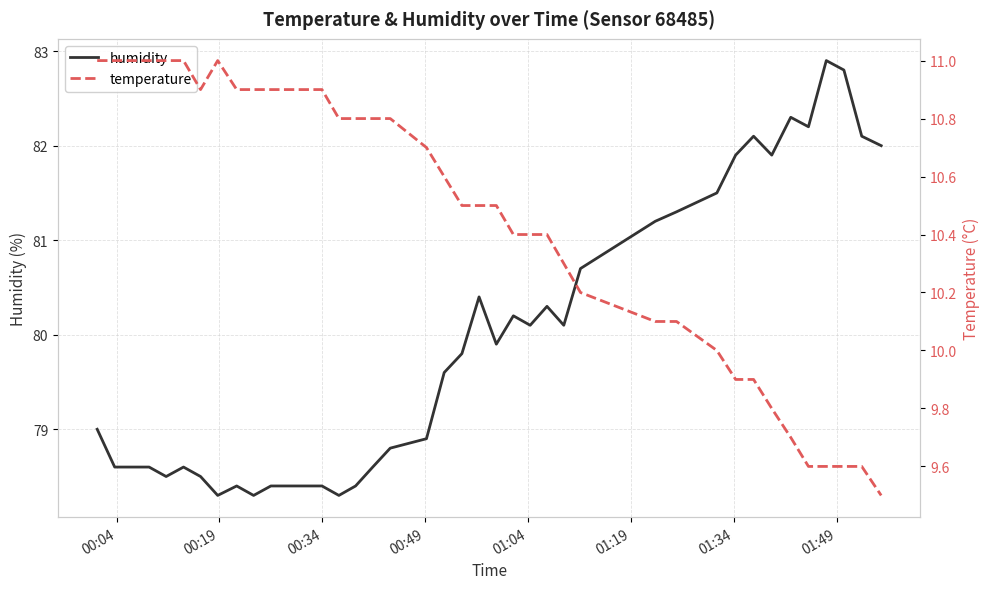

What is the lowest value of the humidity series?

78.3